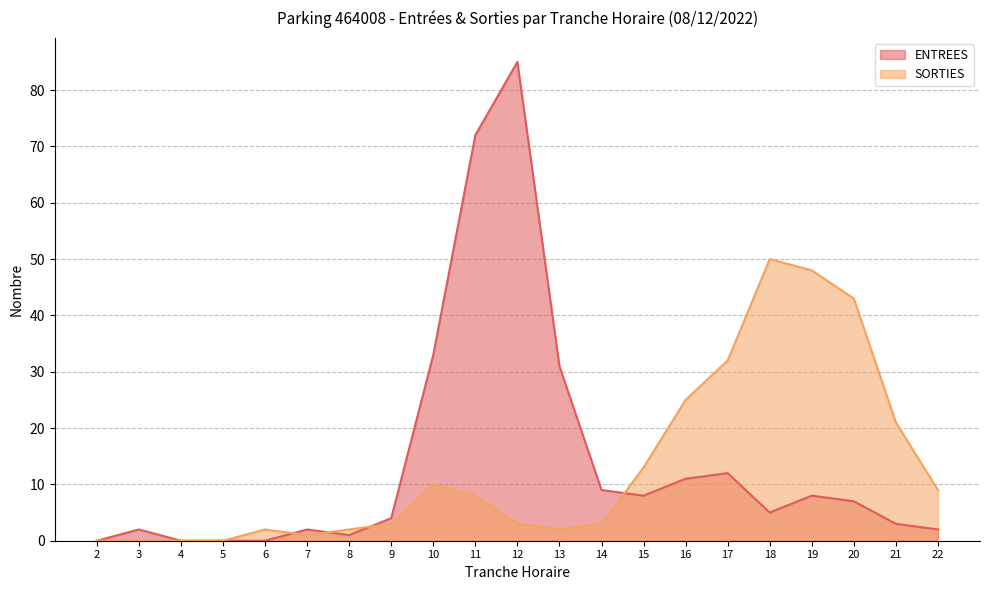

How many interior local valleys does the ENTREES series have?

3